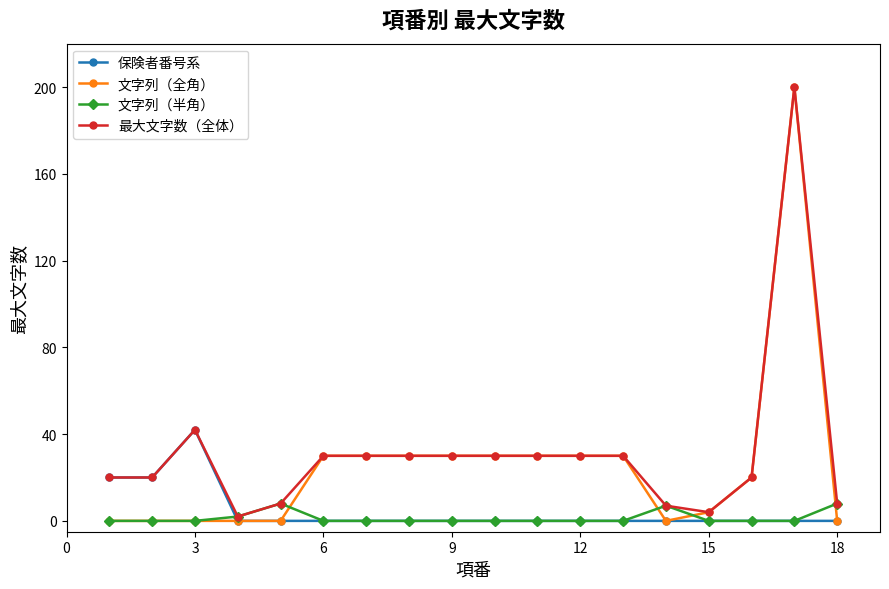

Which series has the largest range (max minus min)?

文字列（全角）